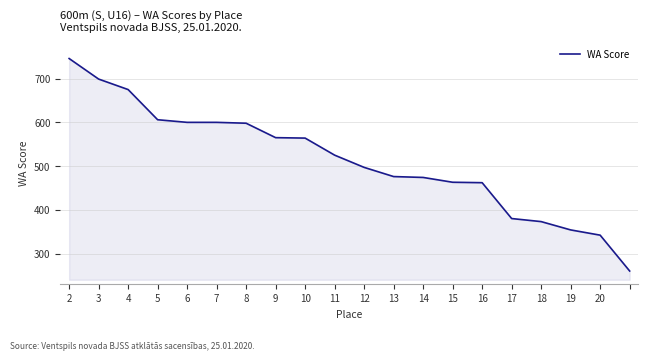

What is the difference between the maximum and minimum values?

486